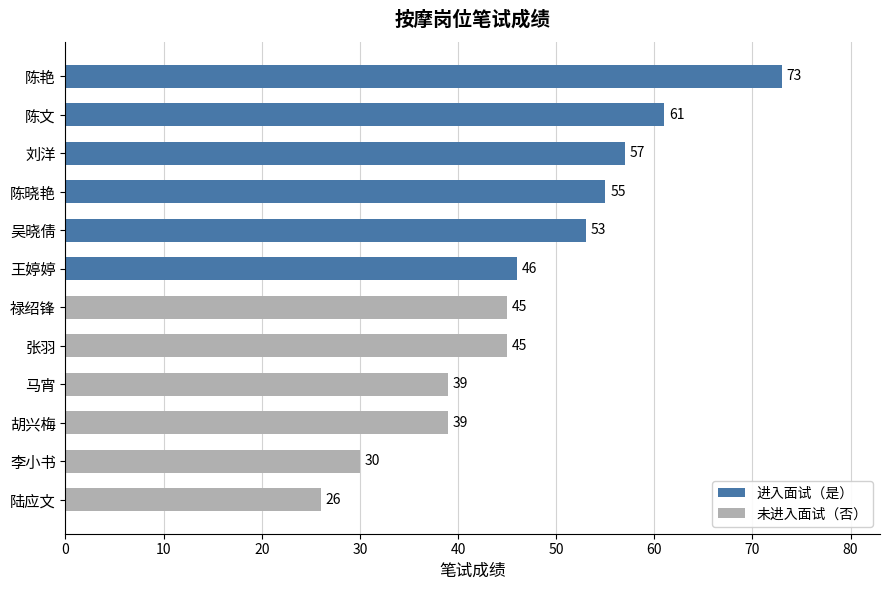

Reading top to bottom, list all the values displayed in this chart.

73	61	57	55	53	46	45	45	39	39	30	26